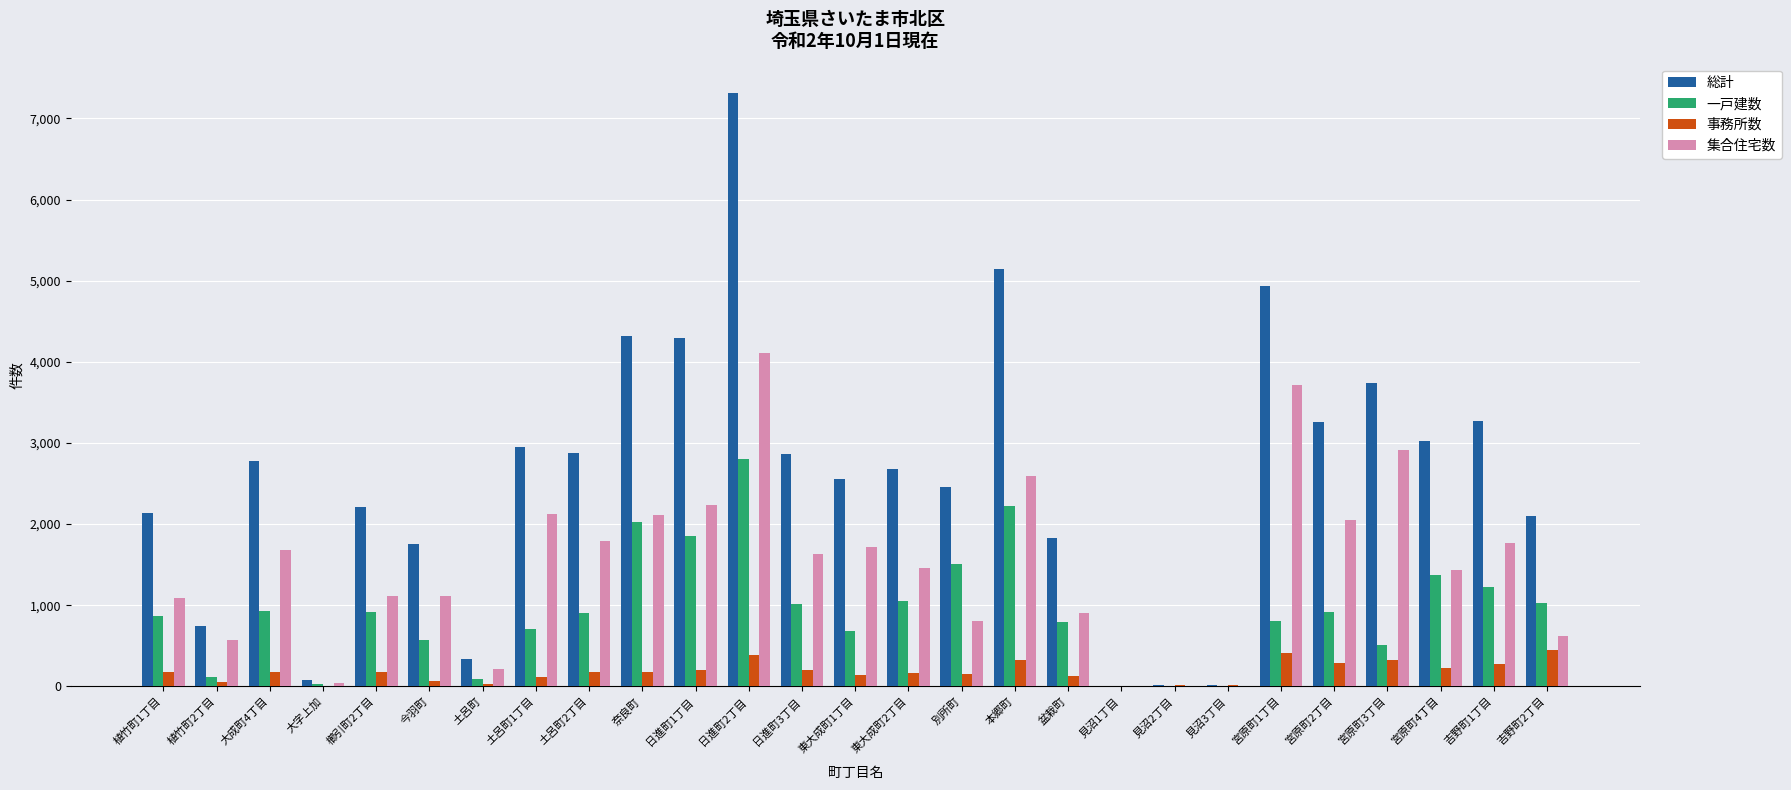

What is the highest value of the 集合住宅数 series?

4113